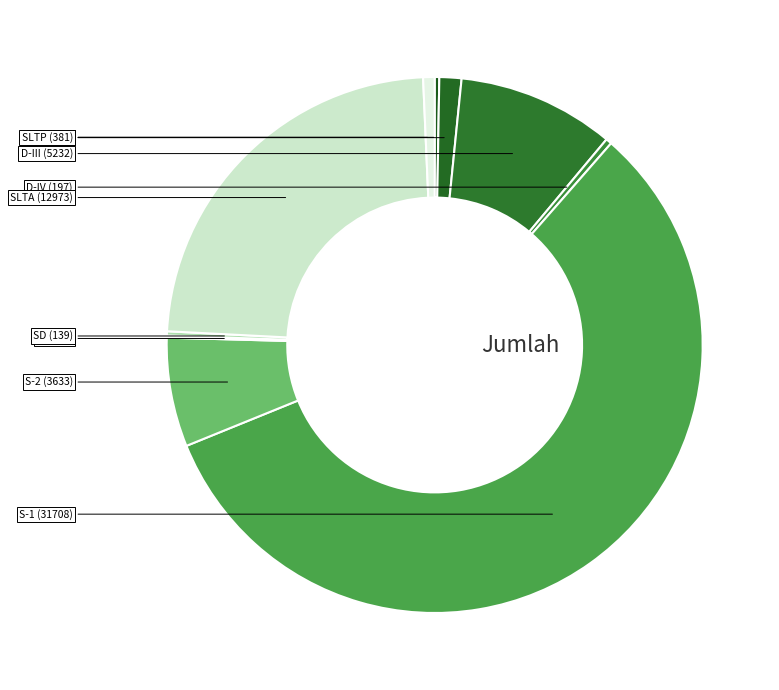

Which category has the biggest portion of the pie?

S-1